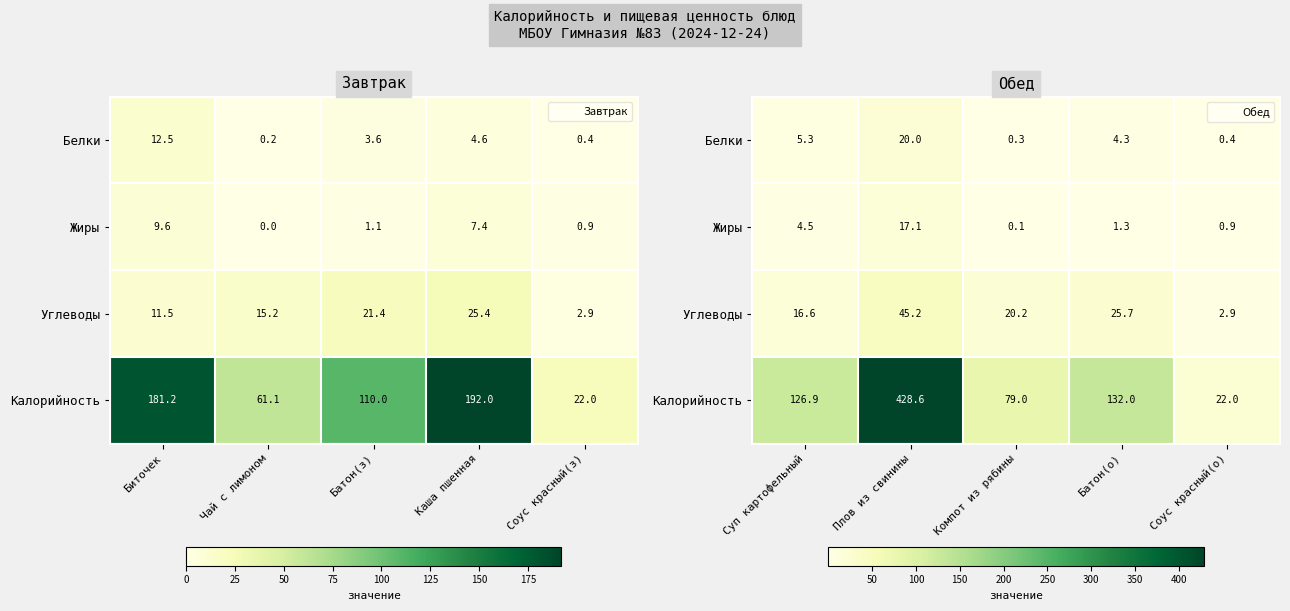

What is the greatest value displayed?

428.6